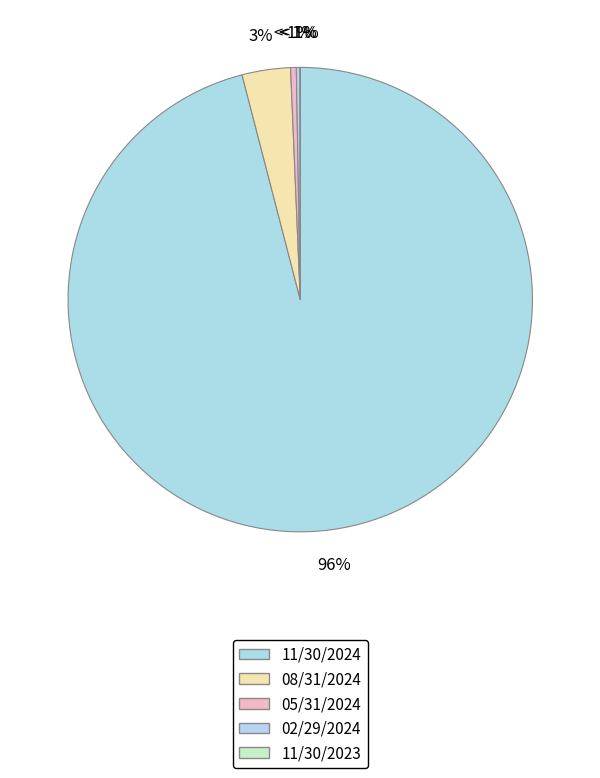

Which slice represents more than half of the pie?

11/30/2024